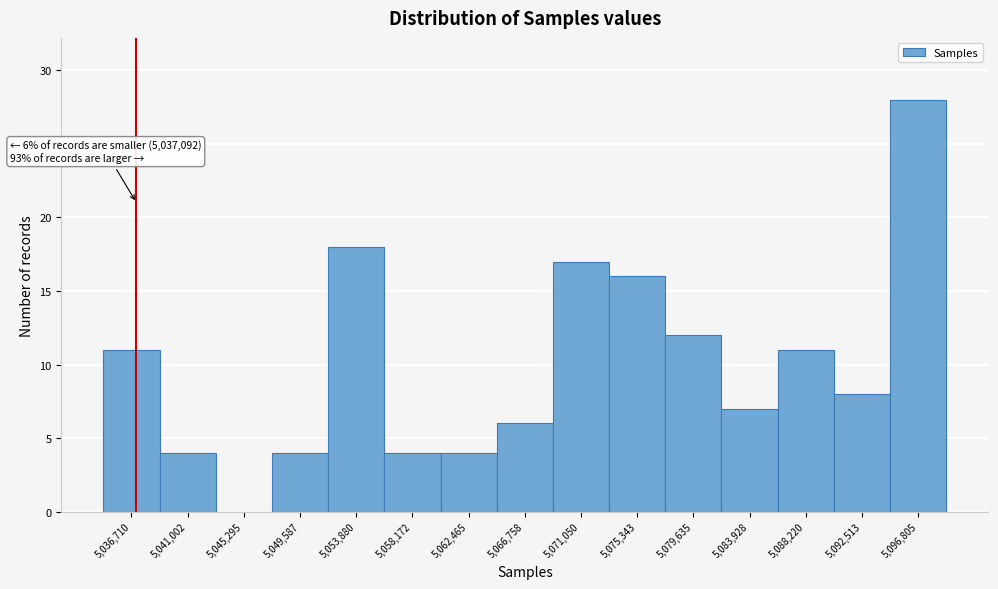

Which range on the x-axis has the tallest bar?

5094500 to 5099000